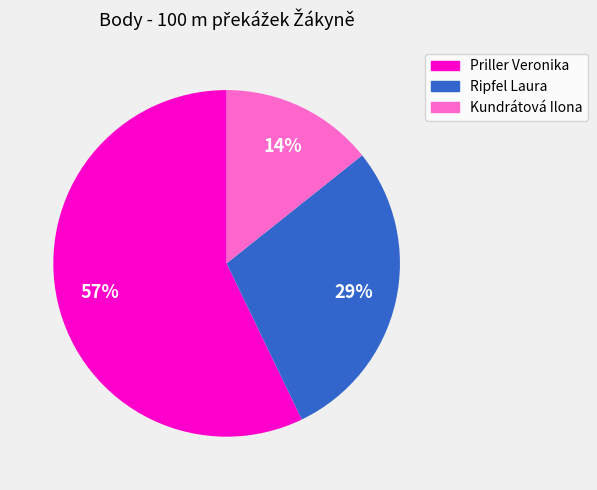

Which category has the biggest portion of the pie?

Priller Veronika